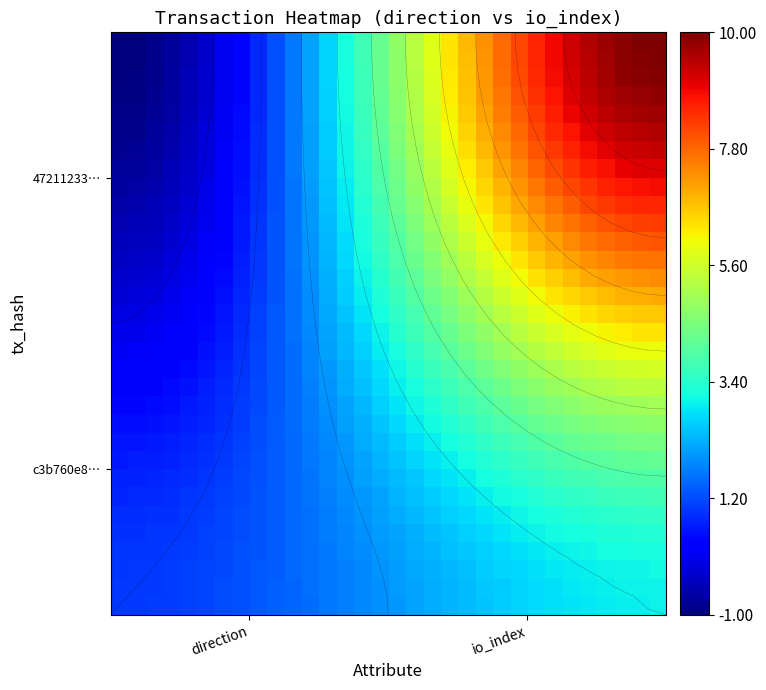

What is the minimum value shown in the chart?

-1.0